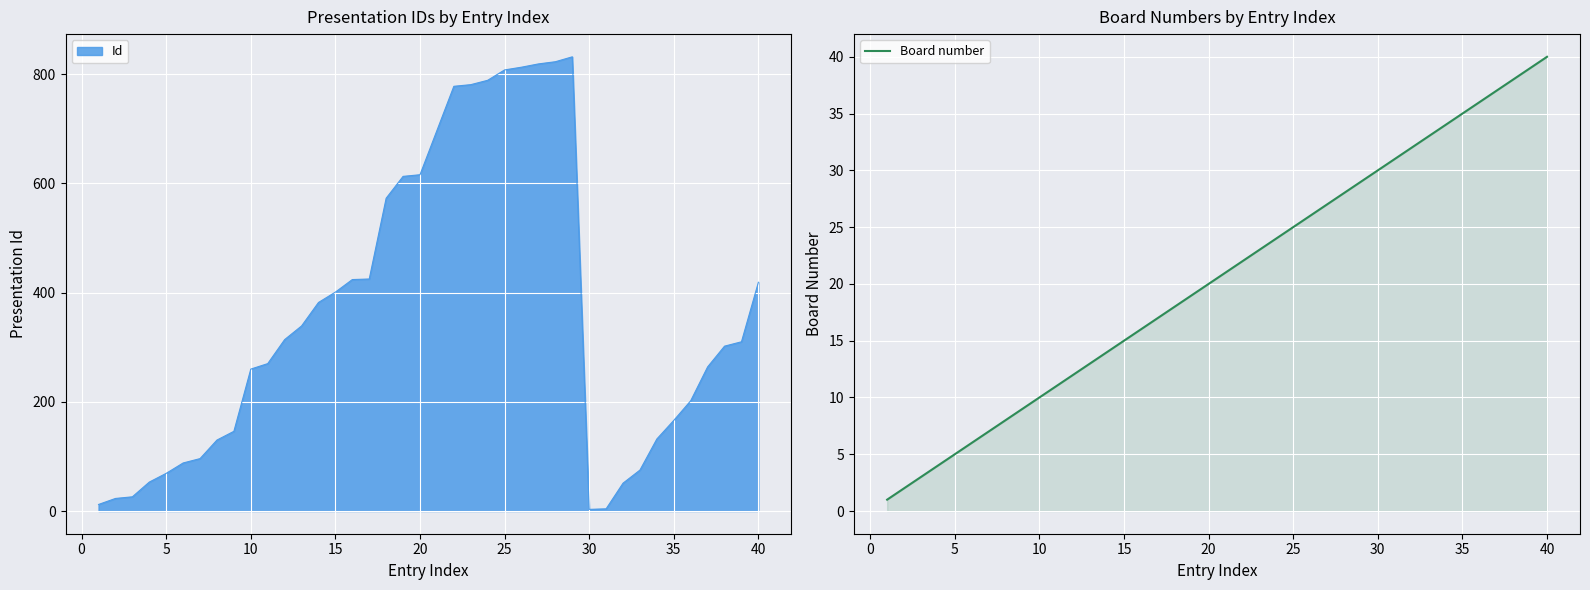

What is the average value?

20